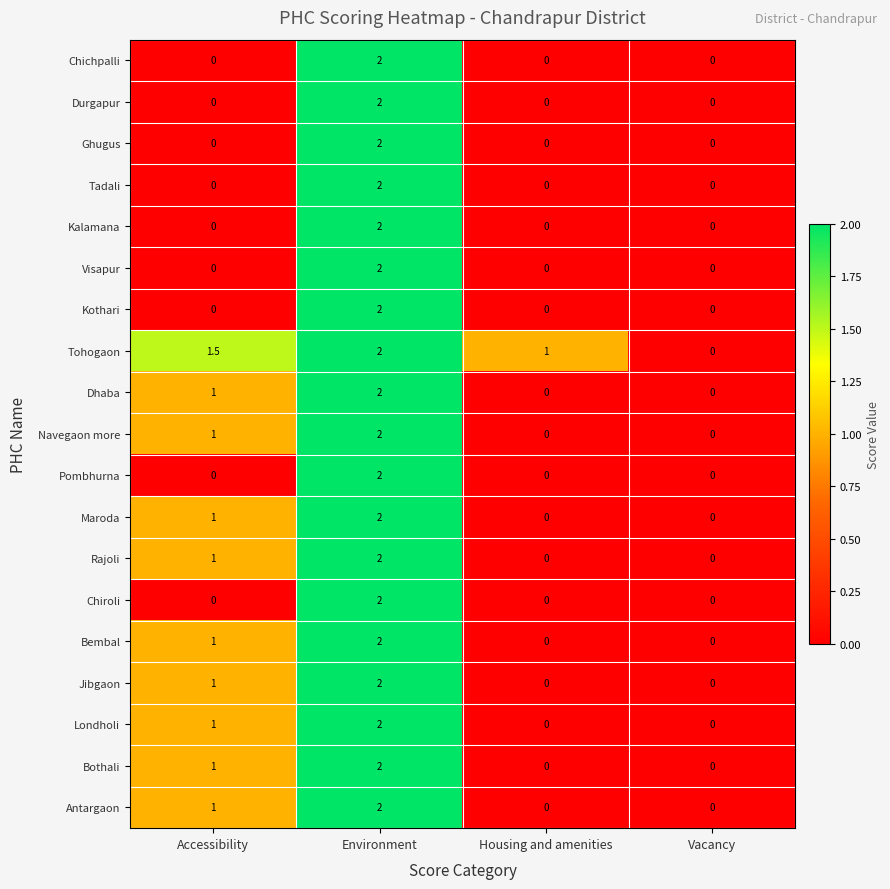

How many series are shown in this chart?

19